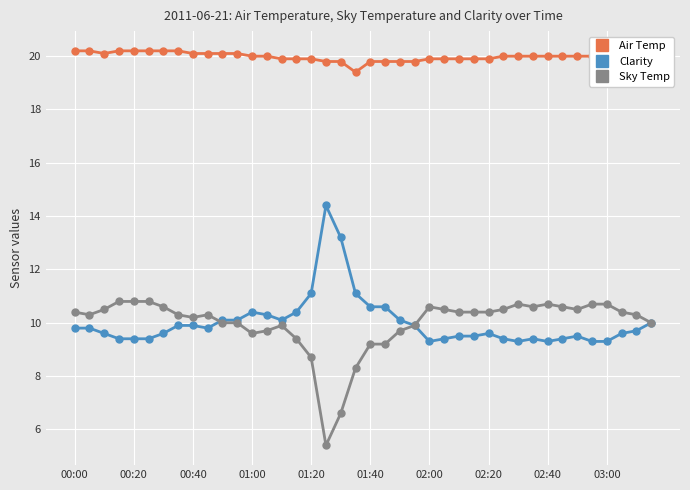

What is the greatest value displayed?

20.2